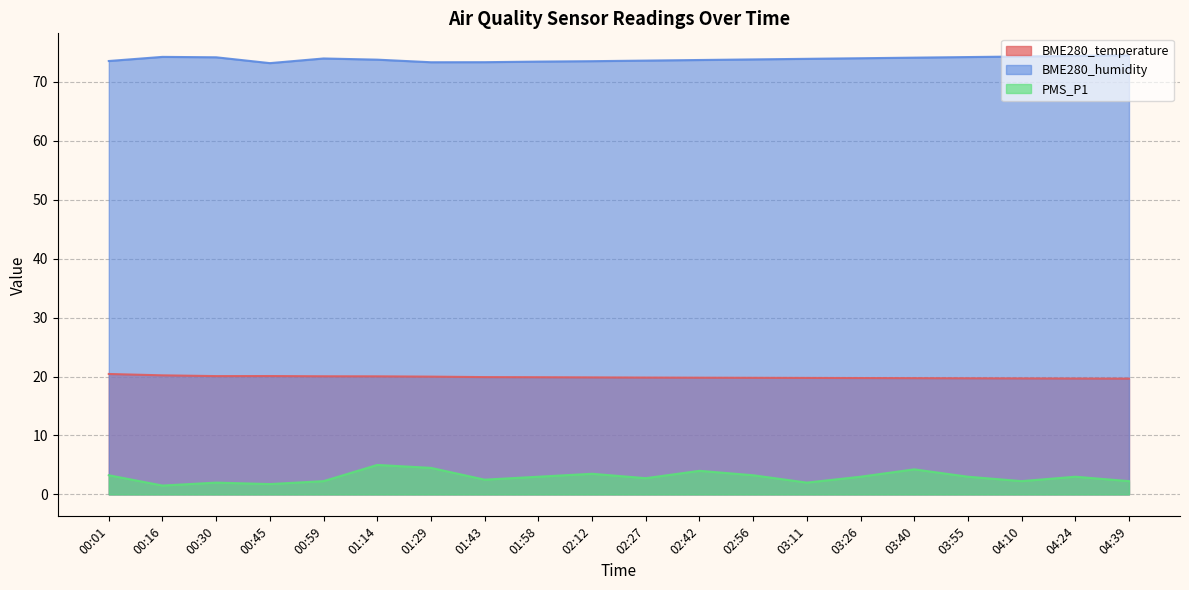

Which category has the highest value in the PMS_P1 series?

01:14